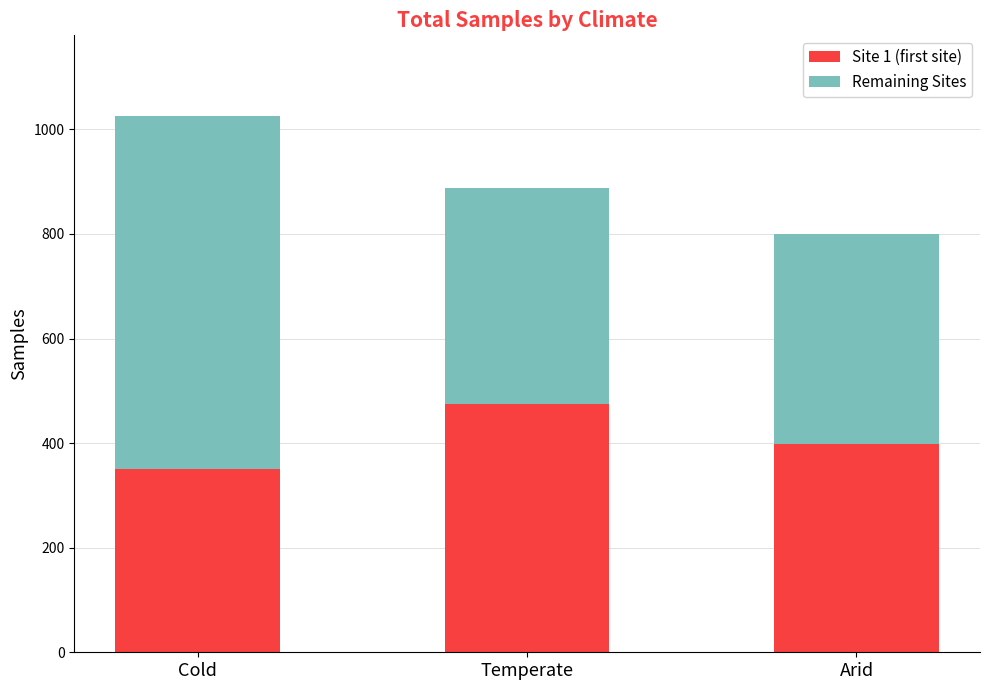

What are all the series names shown in the legend?

Site 1 (first site), Remaining Sites